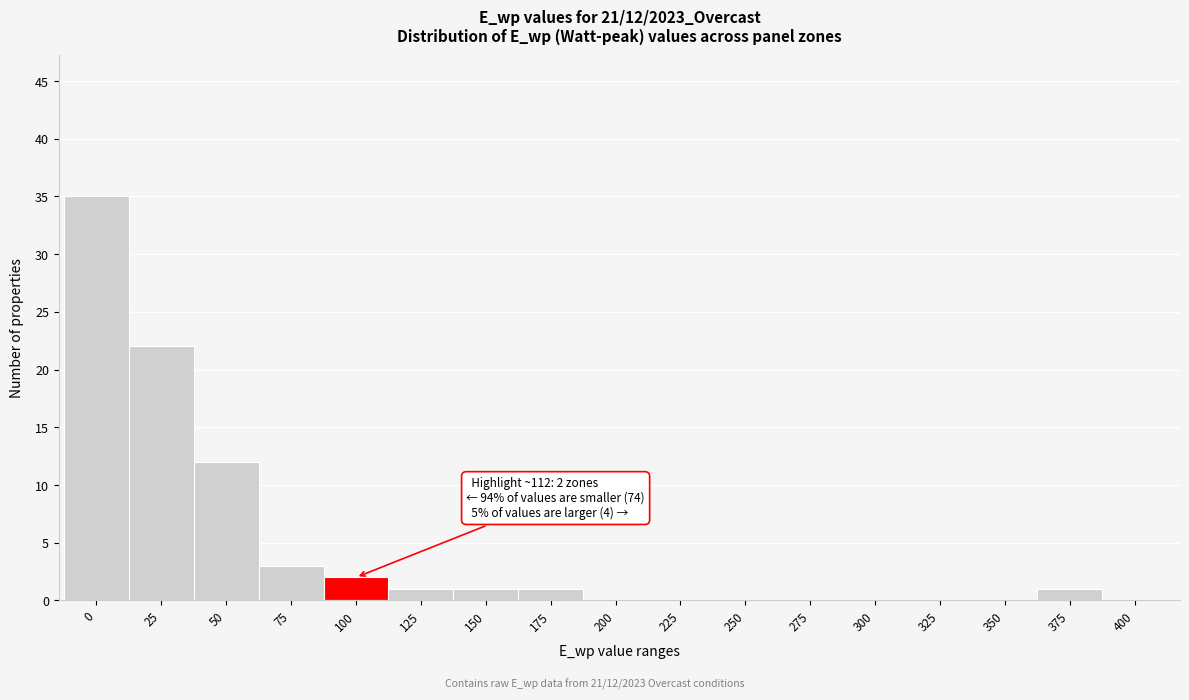

Reading right to left, list all the values displayed in this chart.

400=0	375=1	350=0	325=0	300=0	275=0	250=0	225=0	200=0	175=1	150=1	125=1	100=2	75=3	50=12	25=22	0=35